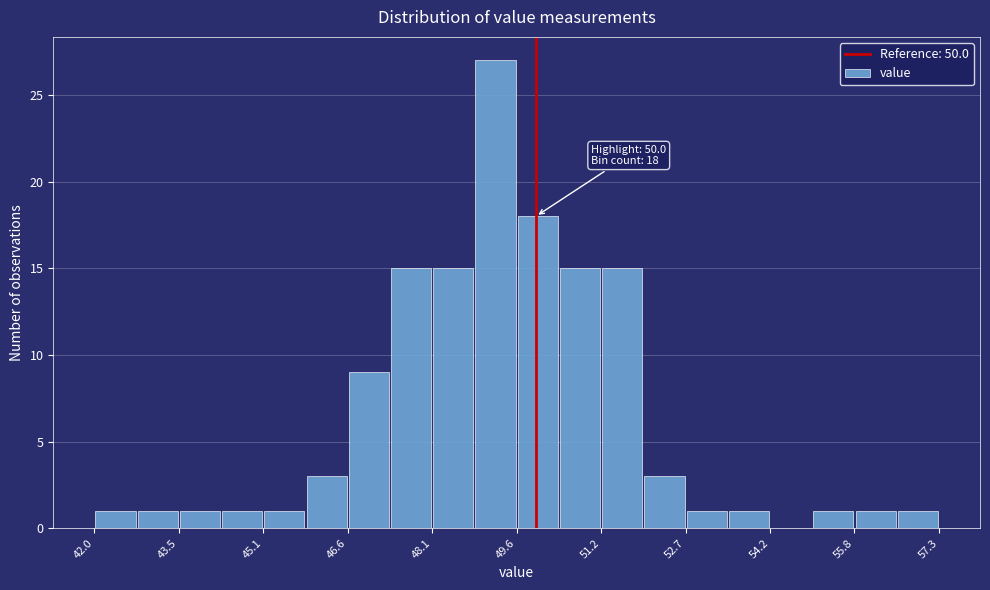

Around what value on the x-axis is the tallest bar? Give the approximate position of its centre, as read against the axis.

49.2